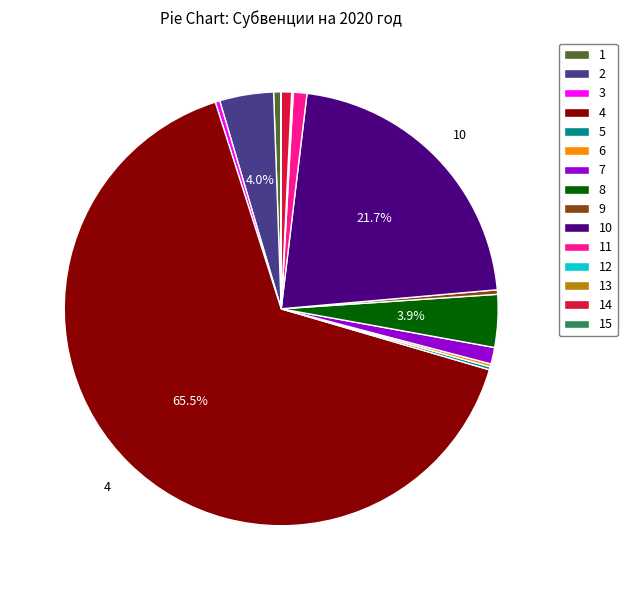

Is the sum of 3 and 7 greater than half?

No